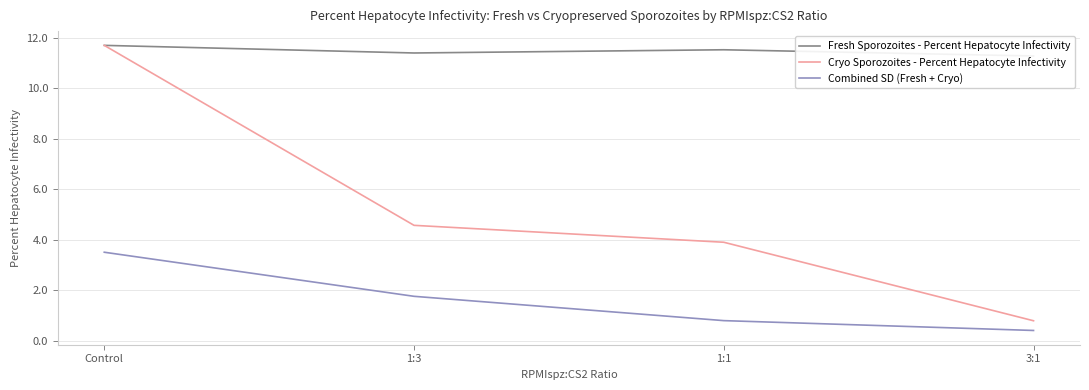

What position from the left is Control?

1